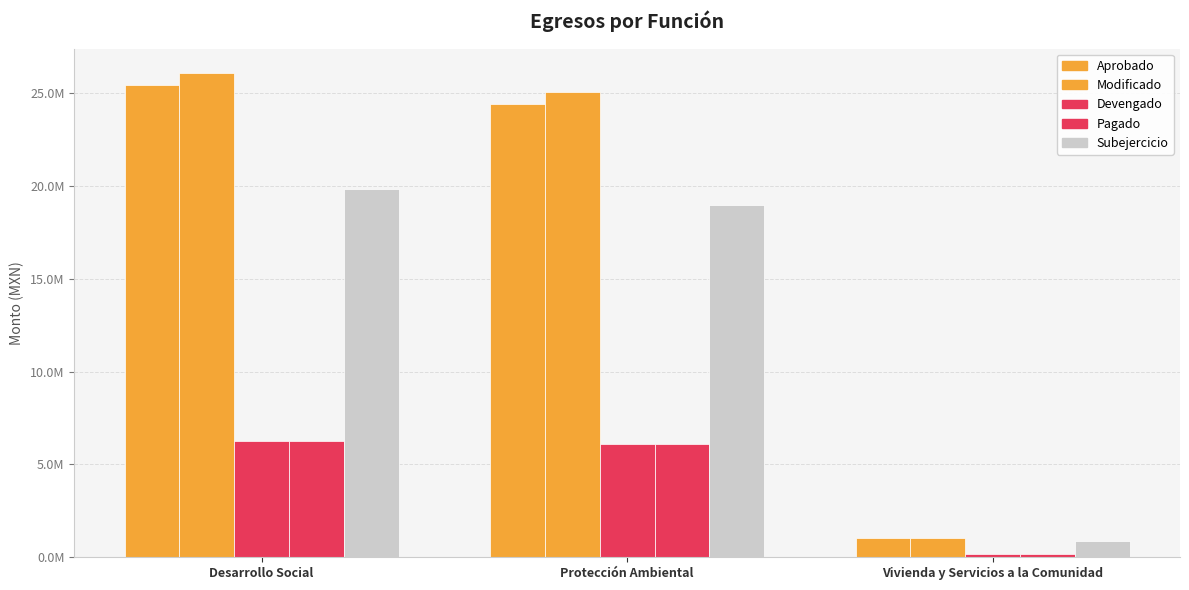

Are the bars grouped side by side (vs. stacked)?

Yes